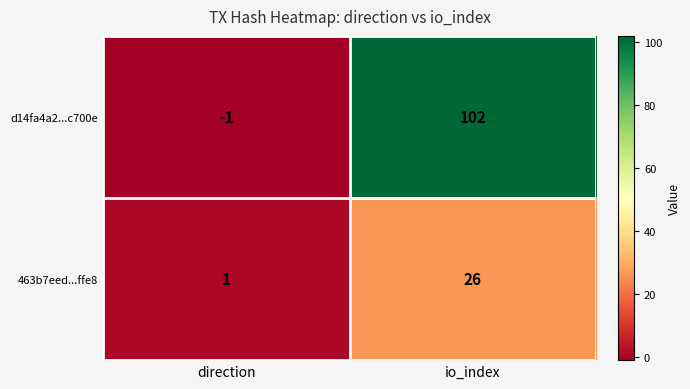

Where is 463b7eed...ffe8 nearest to the value 13?

direction